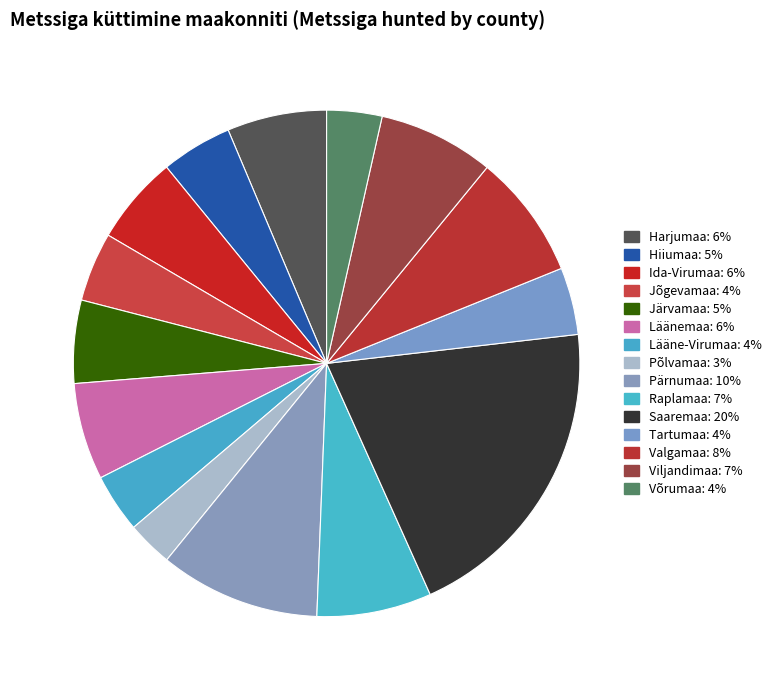

Rank the categories by value from highest to lowest.

Saaremaa, Pärnumaa, Valgamaa, Viljandimaa, Raplamaa, Harjumaa, Läänemaa, Ida-Virumaa, Järvamaa, Hiiumaa, Jõgevamaa, Tartumaa, Lääne-Virumaa, Võrumaa, Põlvamaa